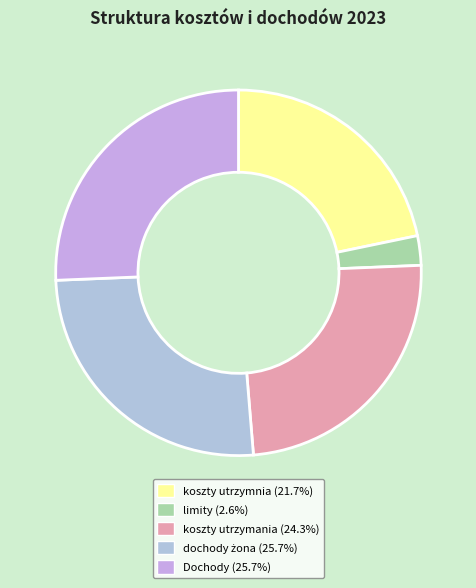

Rank the categories by value from highest to lowest.

dochody żona, Dochody, koszty utrzymania, koszty utrzymnia, limity